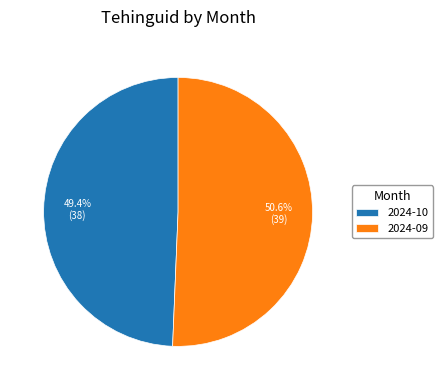

Combined, do 2024-10 and 2024-09 account for over 50%?

Yes